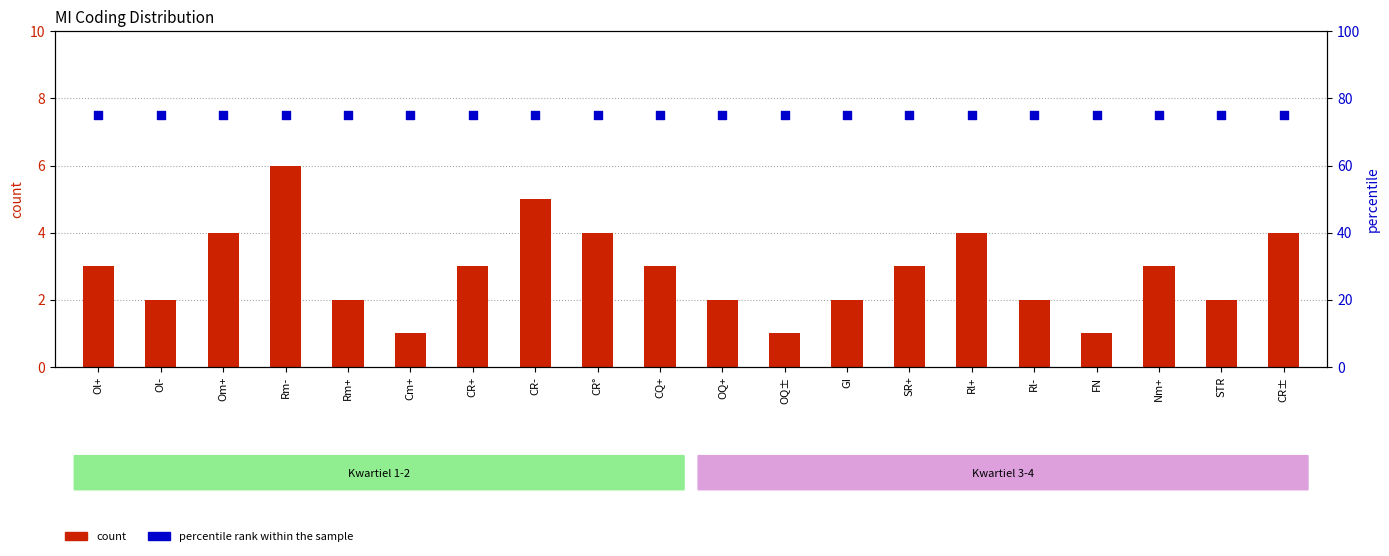

Is the value of percentile rank at Nm+ greater than the value of count at Ol+?

Yes